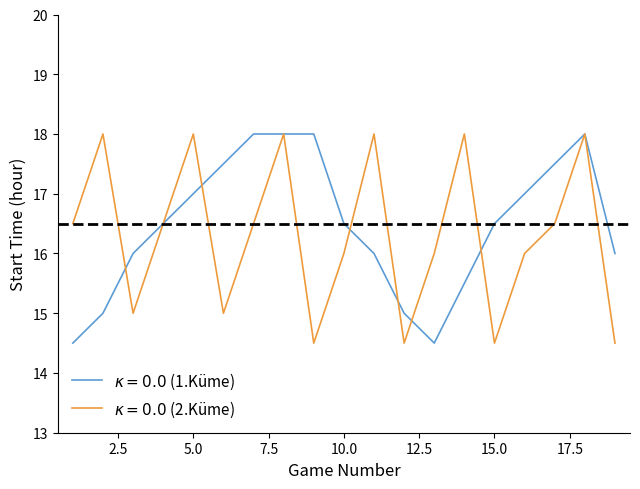

What is the maximum value shown in the chart?

18.0